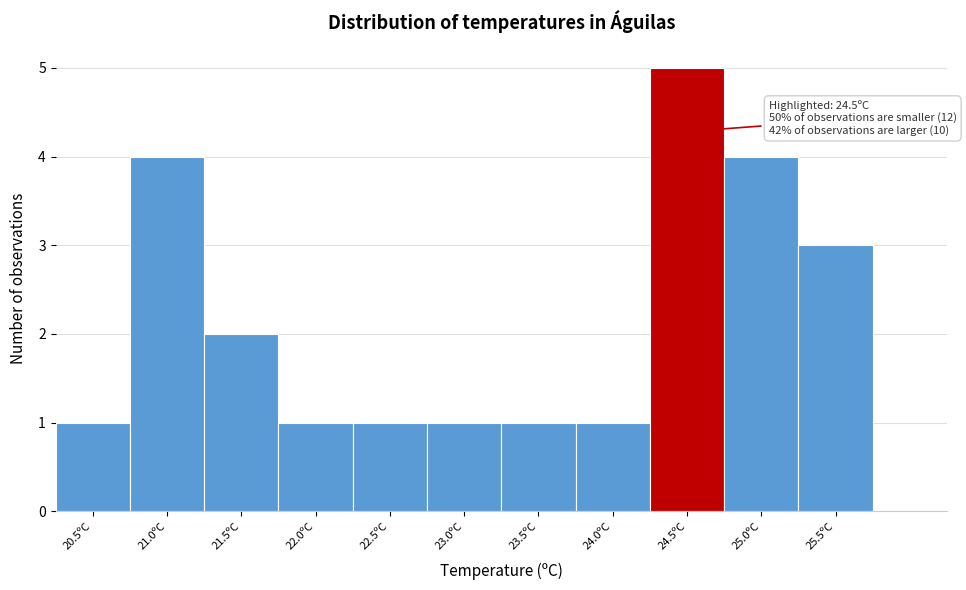

Reading left to right, what are all the values shown in this chart?

1	4	2	1	1	1	1	1	5	4	3